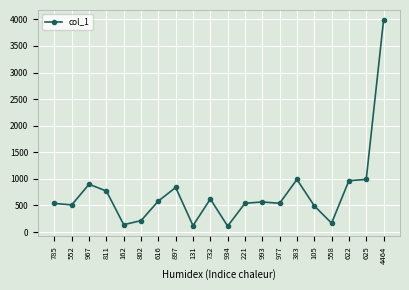

How many distinct data groups are displayed?

1